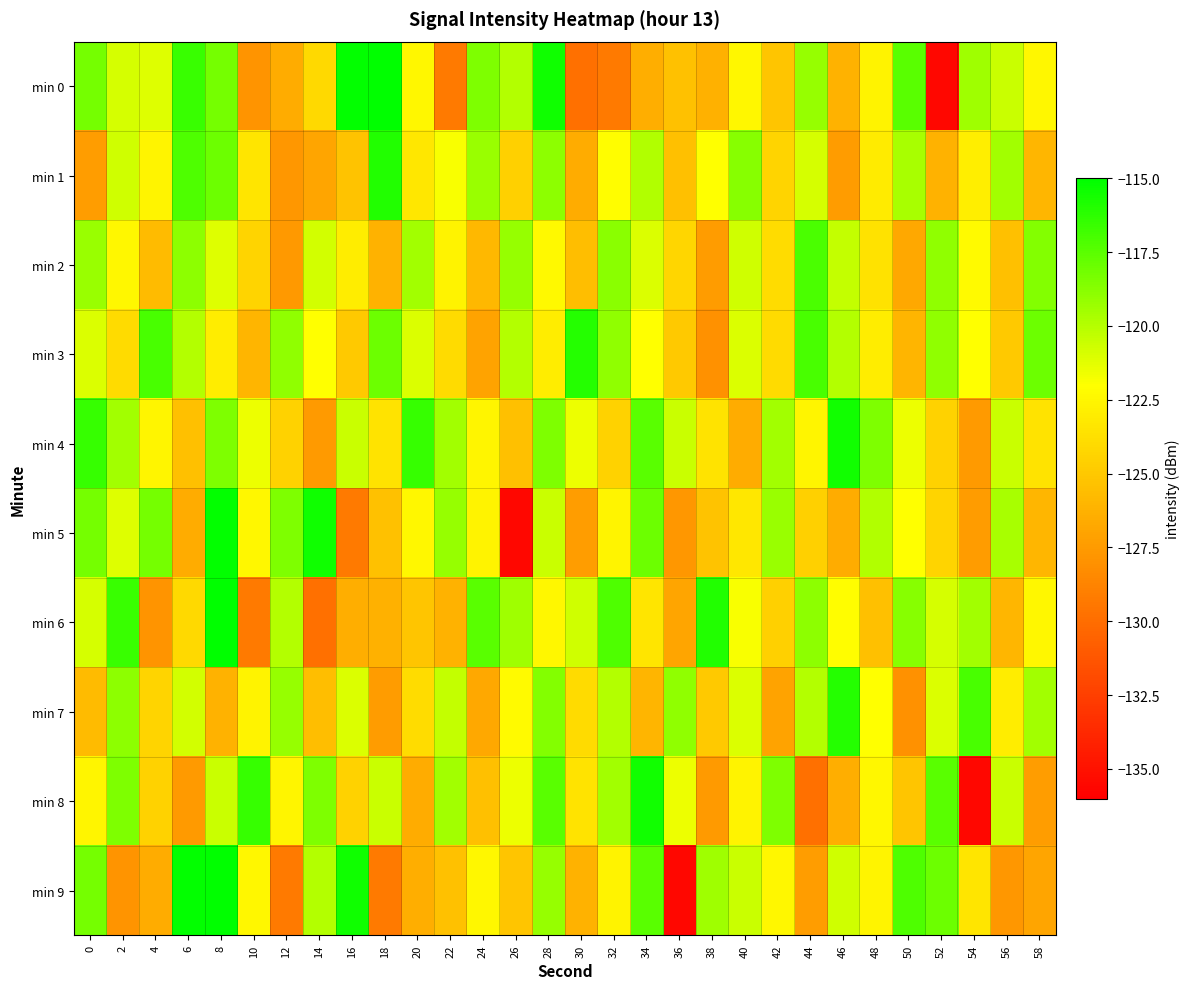

Reading left to right, list all the values displayed in this chart.

min 0: 0=-118.2	2=-120.9	4=-121.1	6=-116.6	8=-118.2	10=-127.8	12=-126.5	14=-124.0	16=-115.2	18=-115.0	20=-122.4	22=-129.2	24=-118.5	26=-120.0	28=-115.4	30=-129.8	32=-129.2	34=-126.4	36=-125.4	38=-126.2	40=-122.4	42=-125.1	44=-119.2	46=-126.2	48=-122.7	50=-117.5	52=-135.6	54=-119.4	56=-120.5	58=-122.4
min 1: 0=-127.4	2=-120.7	4=-122.6	6=-117.1	8=-118.0	10=-123.4	12=-127.7	14=-126.9	16=-125.3	18=-115.9	20=-123.3	22=-121.9	24=-119.2	26=-124.6	28=-118.9	30=-126.5	32=-122.1	34=-119.9	36=-125.4	38=-122.0	40=-118.8	42=-124.3	44=-120.9	46=-127.4	48=-123.1	50=-119.7	52=-126.2	54=-122.9	56=-119.4	58=-126.0
min 2: 0=-119.2	2=-122.5	4=-125.7	6=-118.9	8=-121.1	10=-124.3	12=-127.6	14=-120.8	16=-123.0	18=-126.2	20=-119.5	22=-122.7	24=-125.9	26=-119.1	28=-122.3	30=-125.6	32=-118.8	34=-121.0	36=-124.2	38=-127.5	40=-120.7	42=-123.9	44=-117.1	46=-120.3	48=-123.6	50=-126.8	52=-119.0	54=-122.2	56=-125.5	58=-118.7
min 3: 0=-121.0	2=-124.0	4=-117.0	6=-120.0	8=-123.0	10=-126.0	12=-119.0	14=-122.0	16=-125.0	18=-118.0	20=-121.0	22=-124.0	24=-127.0	26=-120.0	28=-123.0	30=-116.0	32=-119.0	34=-122.0	36=-125.0	38=-128.0	40=-121.0	42=-124.0	44=-117.0	46=-120.0	48=-123.0	50=-126.0	52=-119.0	54=-122.0	56=-125.0	58=-118.0
min 4: 0=-116.5	2=-119.5	4=-122.5	6=-125.5	8=-118.5	10=-121.5	12=-124.5	14=-127.5	16=-120.5	18=-123.5	20=-116.5	22=-119.5	24=-122.5	26=-125.5	28=-118.5	30=-121.5	32=-124.5	34=-117.5	36=-120.5	38=-123.5	40=-126.5	42=-119.5	44=-122.5	46=-115.5	48=-118.5	50=-121.5	52=-124.5	54=-127.5	56=-120.5	58=-123.5
min 5: 0=-118.2	2=-121.1	4=-118.2	6=-126.5	8=-115.2	10=-122.4	12=-118.5	14=-115.4	16=-129.2	18=-125.4	20=-122.4	22=-119.2	24=-122.7	26=-135.6	28=-120.5	30=-127.4	32=-122.6	34=-118.0	36=-127.7	38=-125.3	40=-123.3	42=-119.2	44=-124.6	46=-126.5	48=-119.9	50=-122.0	52=-124.3	54=-127.4	56=-119.7	58=-126.0
min 6: 0=-120.9	2=-116.6	4=-127.8	6=-124.0	8=-115.0	10=-129.2	12=-120.0	14=-129.8	16=-126.4	18=-126.2	20=-125.1	22=-126.2	24=-117.5	26=-119.4	28=-122.4	30=-120.7	32=-117.1	34=-123.4	36=-126.9	38=-115.9	40=-121.9	42=-124.6	44=-118.9	46=-122.1	48=-125.4	50=-118.8	52=-120.9	54=-119.4	56=-126.0	58=-122.5
min 7: 0=-125.7	2=-118.9	4=-124.3	6=-120.8	8=-126.2	10=-122.7	12=-119.1	14=-125.6	16=-121.0	18=-127.5	20=-123.9	22=-120.3	24=-126.8	26=-122.2	28=-118.7	30=-124.0	32=-120.0	34=-126.0	36=-119.0	38=-125.0	40=-121.0	42=-127.0	44=-120.0	46=-116.0	48=-122.0	50=-128.0	52=-121.0	54=-117.0	56=-123.0	58=-119.5
min 8: 0=-122.5	2=-118.5	4=-124.5	6=-127.5	8=-120.5	10=-116.5	12=-122.5	14=-118.5	16=-124.5	18=-120.5	20=-126.5	22=-119.5	24=-125.5	26=-121.5	28=-117.5	30=-123.5	32=-119.5	34=-115.5	36=-121.5	38=-127.5	40=-122.7	42=-118.5	44=-129.8	46=-126.4	48=-122.4	50=-125.1	52=-117.5	54=-135.6	56=-120.5	58=-127.4
min 9: 0=-118.2	2=-127.8	4=-126.5	6=-115.2	8=-115.0	10=-122.4	12=-129.2	14=-120.0	16=-115.4	18=-129.2	20=-126.4	22=-125.4	24=-122.4	26=-125.1	28=-119.2	30=-126.2	32=-122.7	34=-117.5	36=-135.6	38=-119.4	40=-120.5	42=-122.4	44=-127.4	46=-120.7	48=-122.6	50=-117.1	52=-118.0	54=-123.4	56=-127.7	58=-126.9